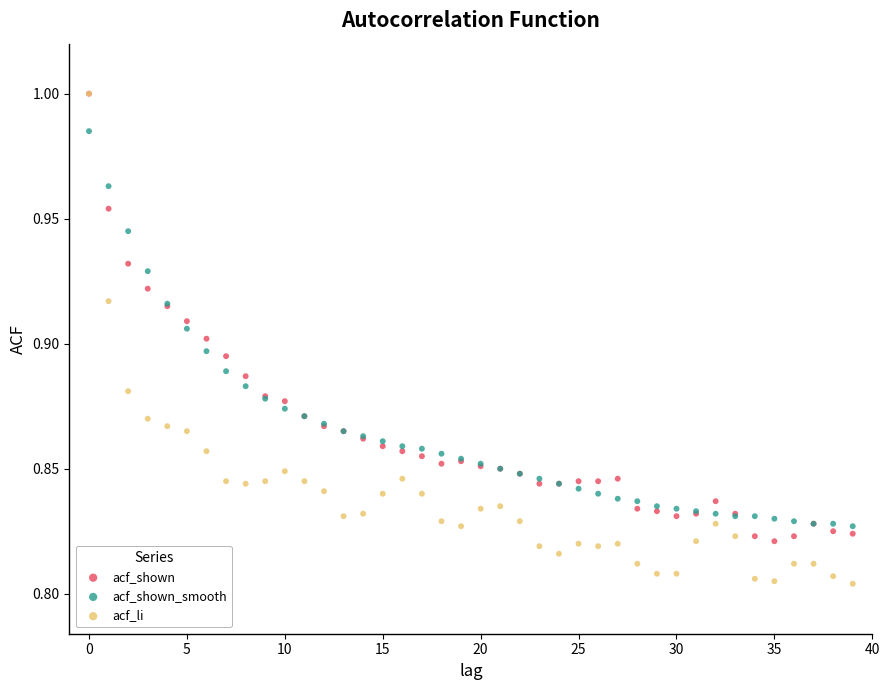

What are all the series names shown in the legend?

acf_shown, acf_shown_smooth, acf_li